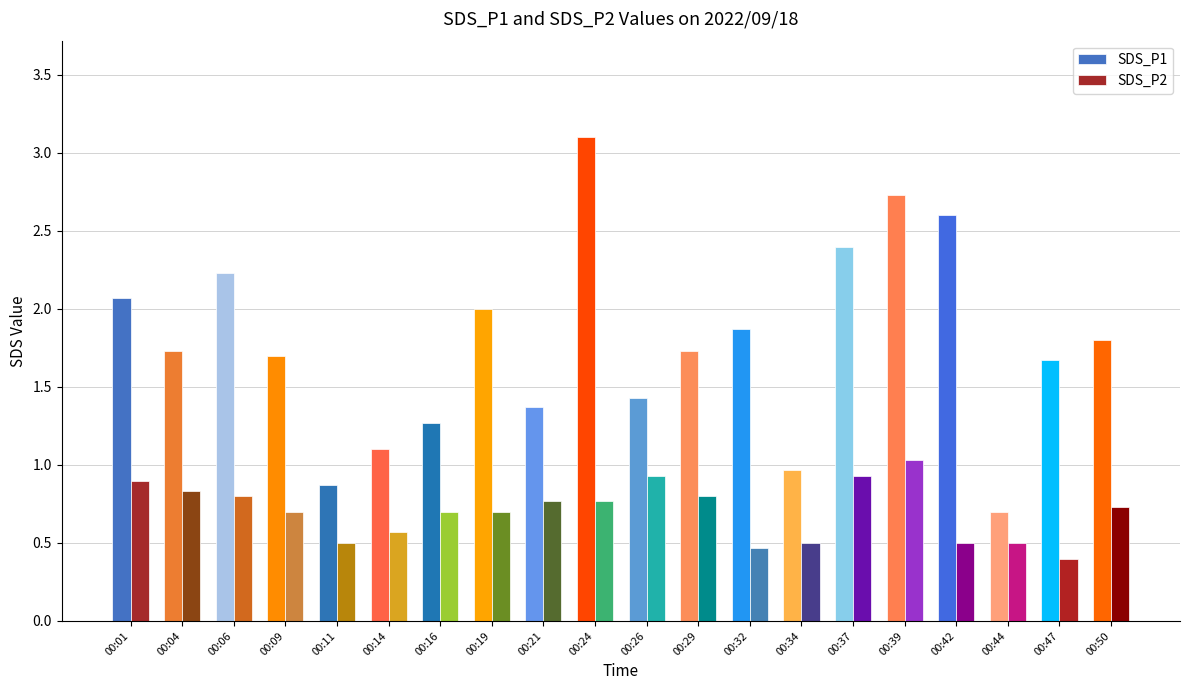

How many categories are shown in the chart?

20